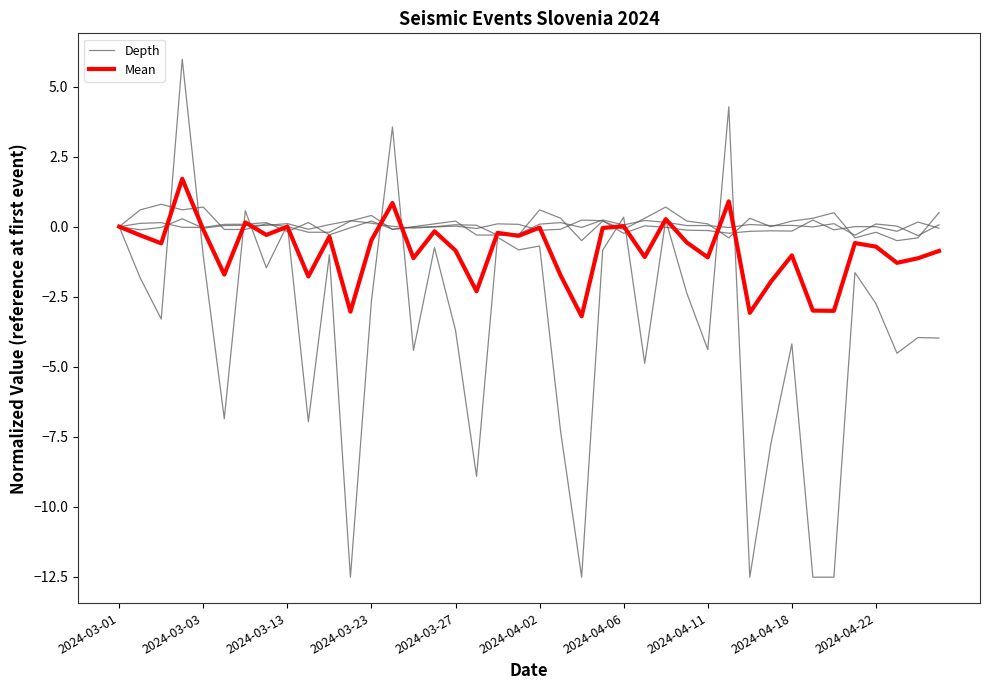

What is the sum of all Depth values?

-141.0